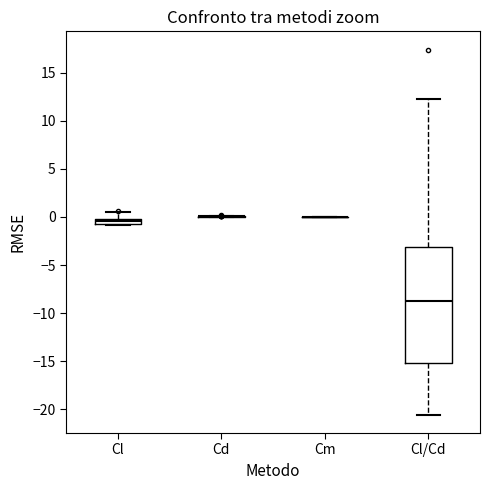

Where does the upper whisker of the box for Cl end on the y-axis? The values are not printed on the chart, so give them approximately, as read against the axis.

0.5